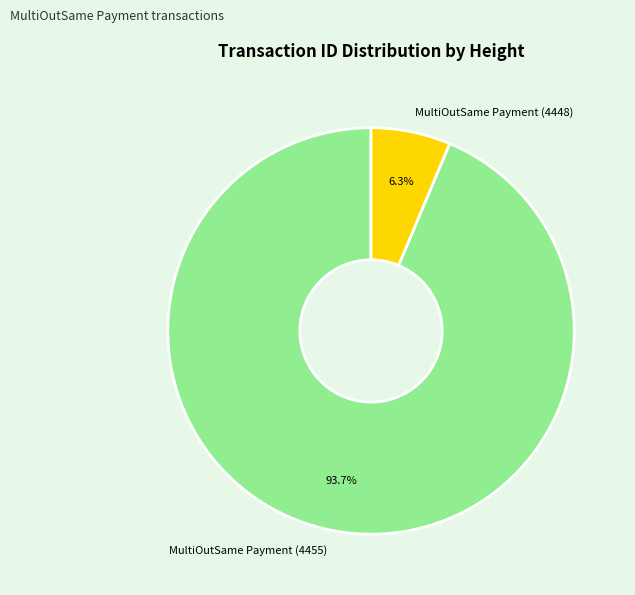

Is the sum of MultiOutSame Payment (4448) and MultiOutSame Payment (4455) greater than half?

Yes